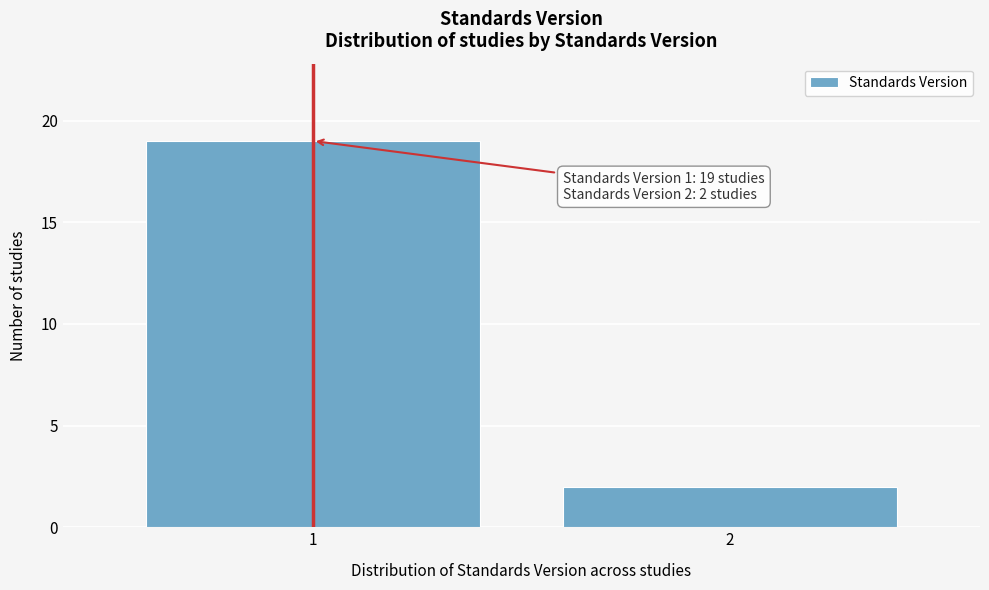

Reading left to right, transcribe all the data shown in this chart.

19	2